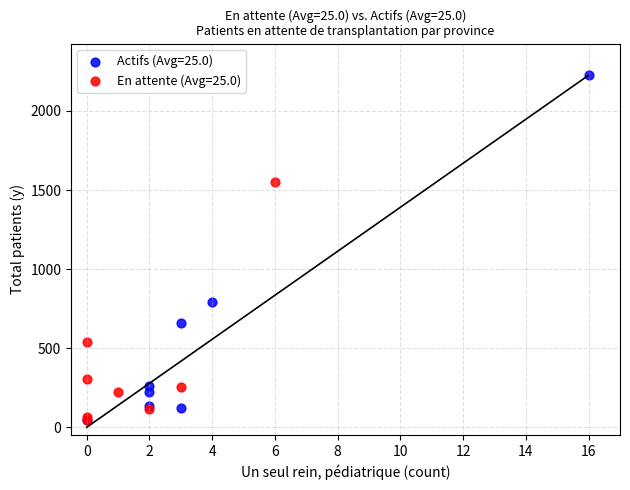

Which series reaches the maximum Y coordinate?

Actifs (Avg=25.0)